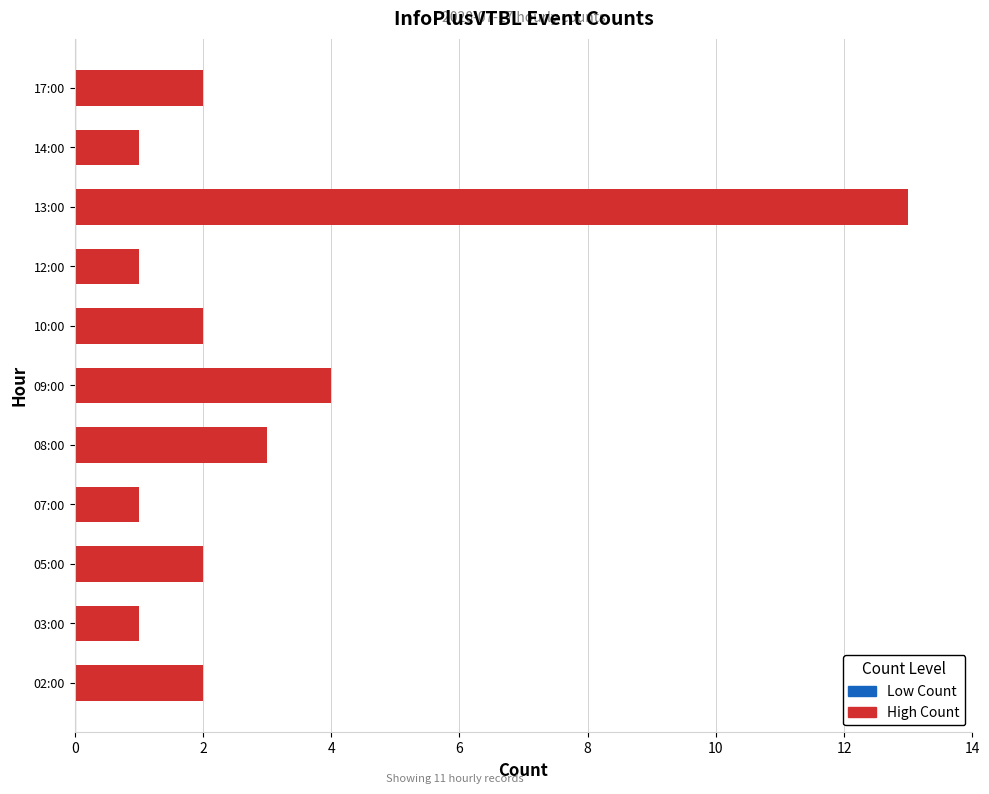

True or false: the data shows 3 at 08:00.

True